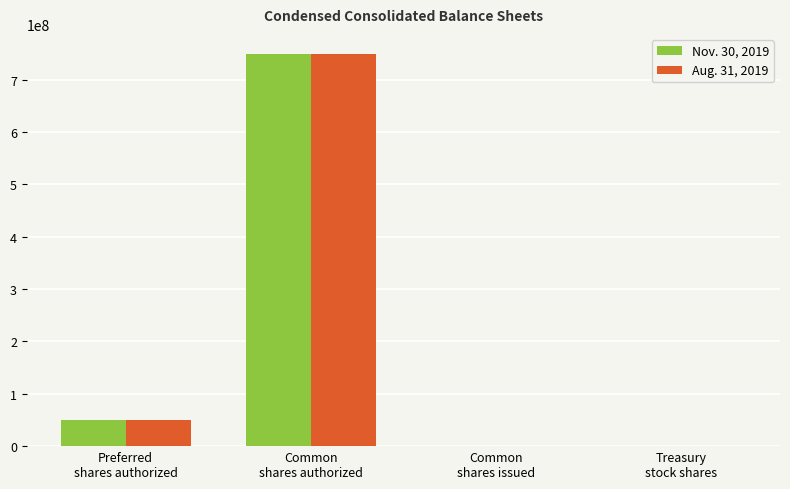

What is the maximum value shown in the chart?

750000000